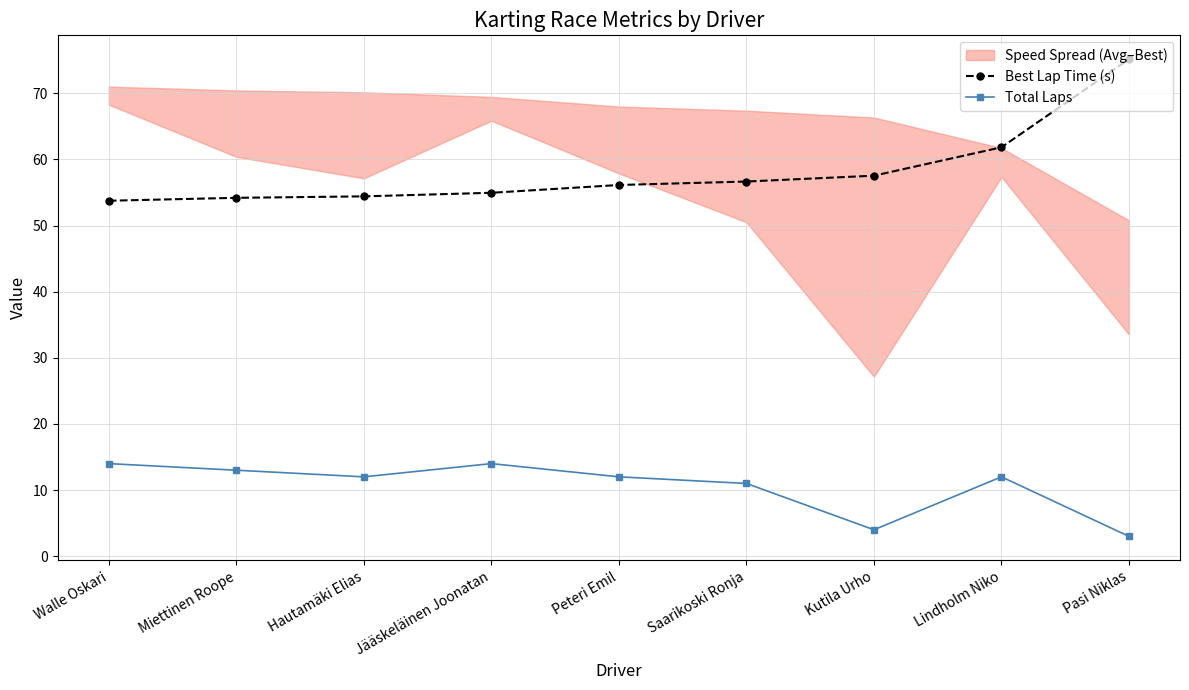

Which has a higher value, Pasi Niklas or Lindholm Niko?

Pasi Niklas